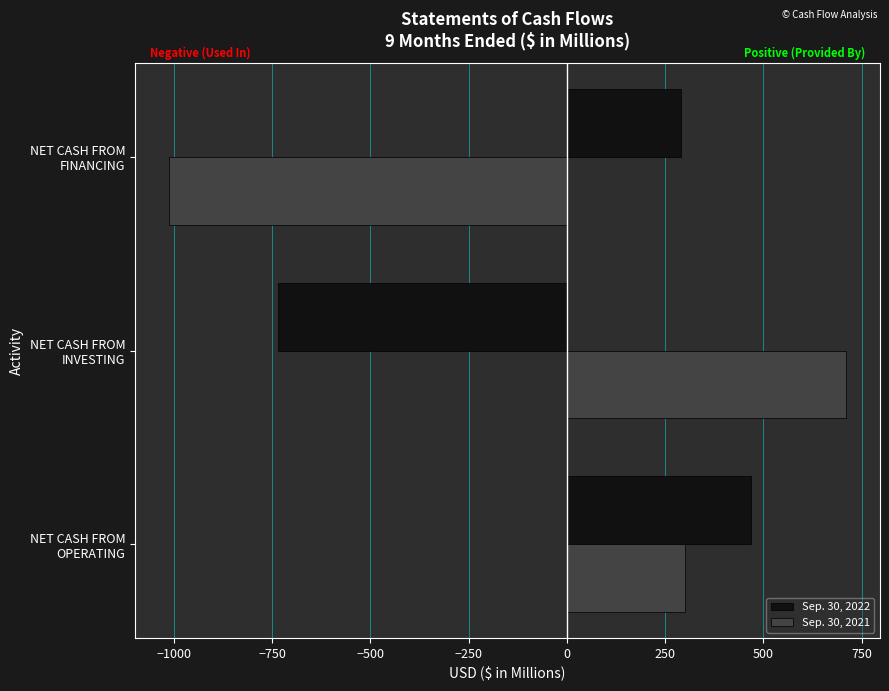

Rank the series by their maximum value, from highest to lowest.

Sep. 30, 2021, Sep. 30, 2022